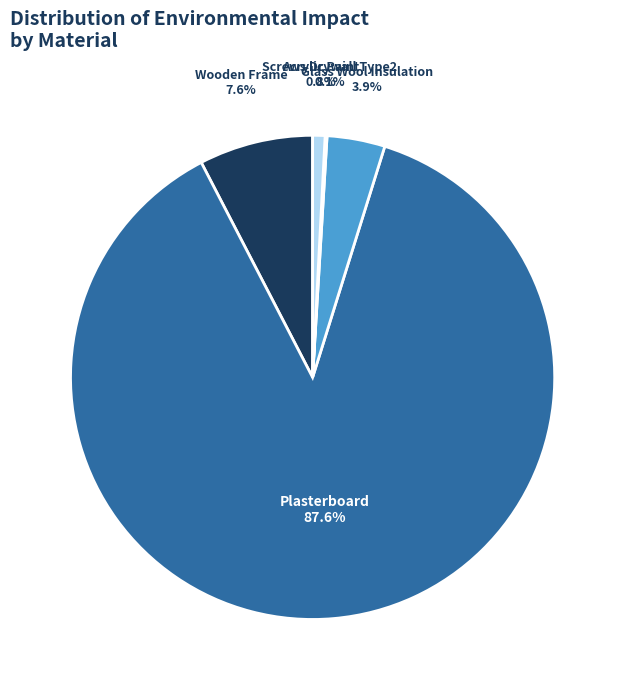

Is there a majority slice in this chart?

Yes